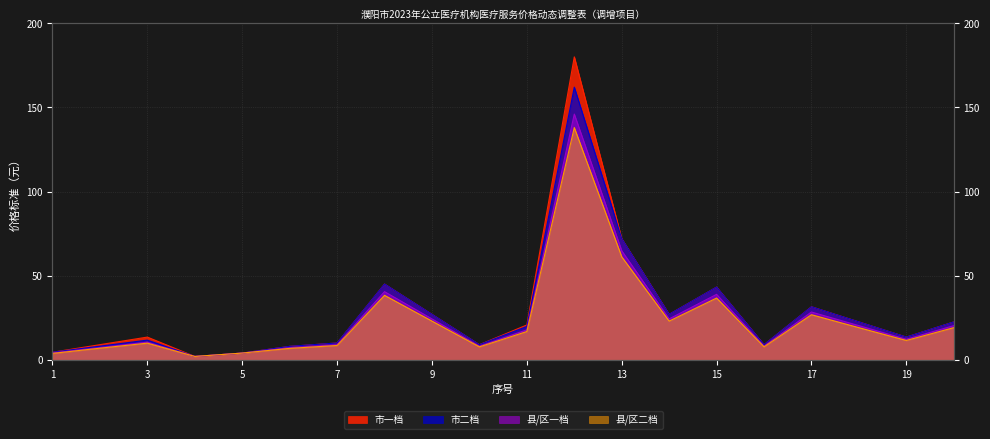

At which label does 市二档 reach its minimum?

4